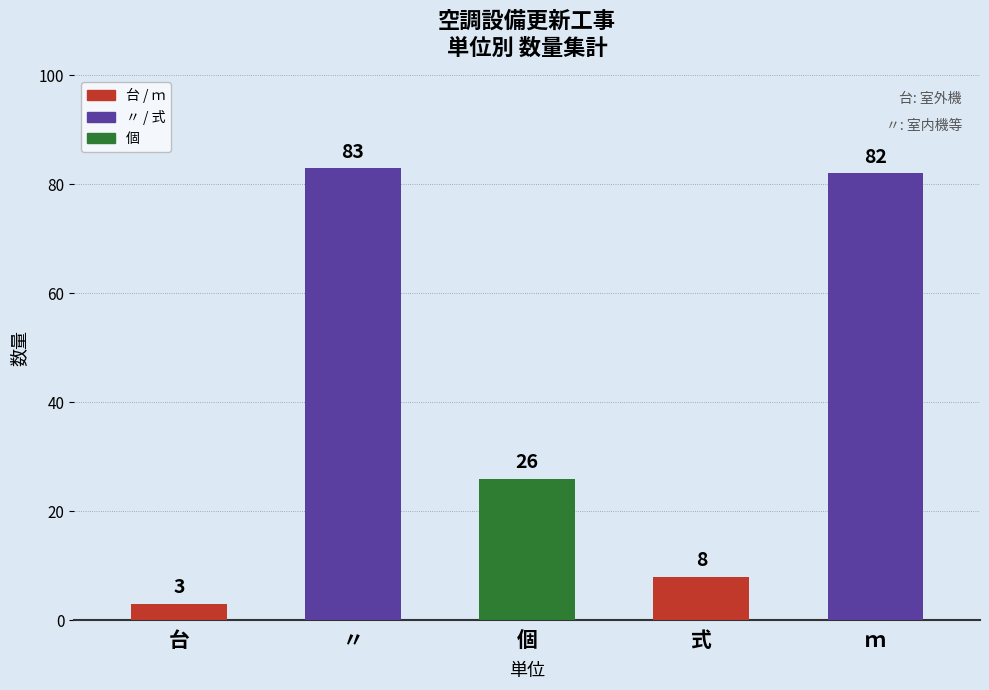

At which category does the chart reach its minimum across all series?

台